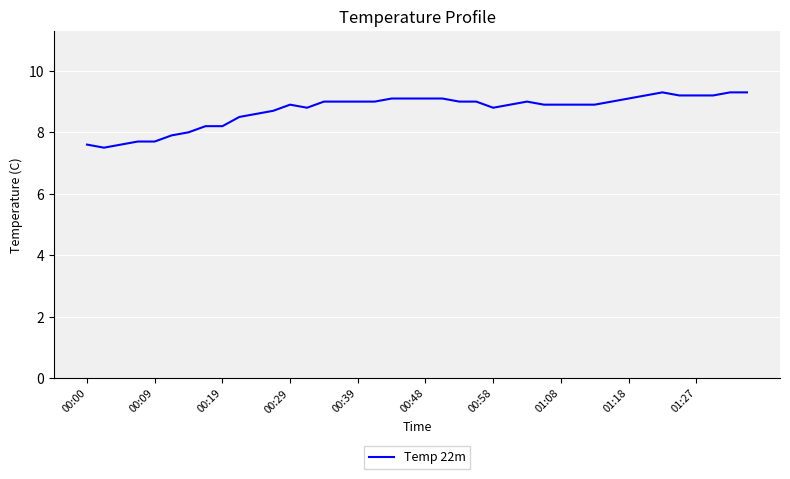

What is the average value?

8.7